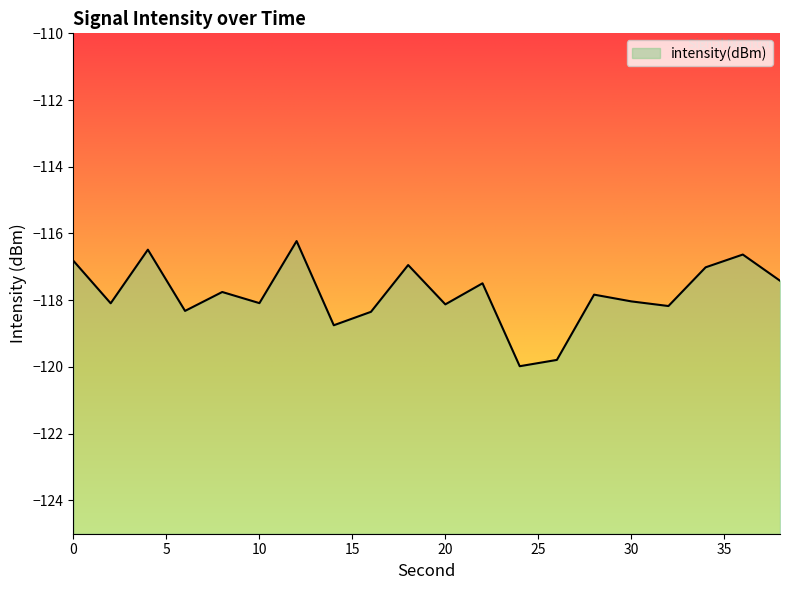

Which category has the lowest value across all series?

24